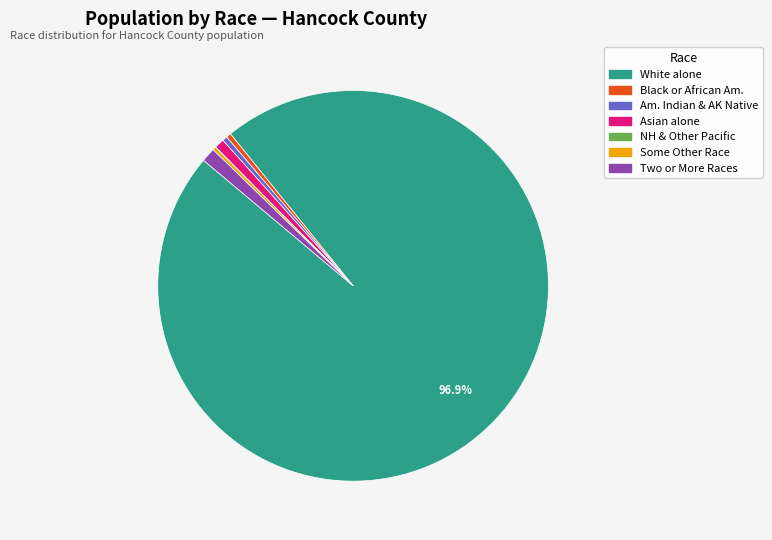

Which category accounts for the majority?

White alone